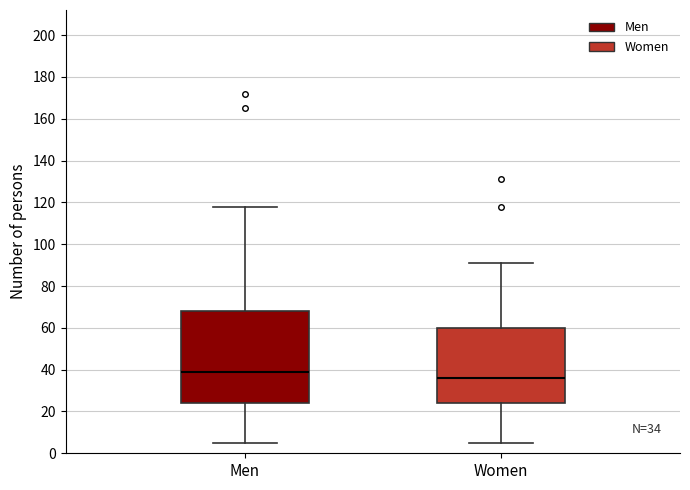

Which box is the tallest, from its lower edge to its upper edge?

Men